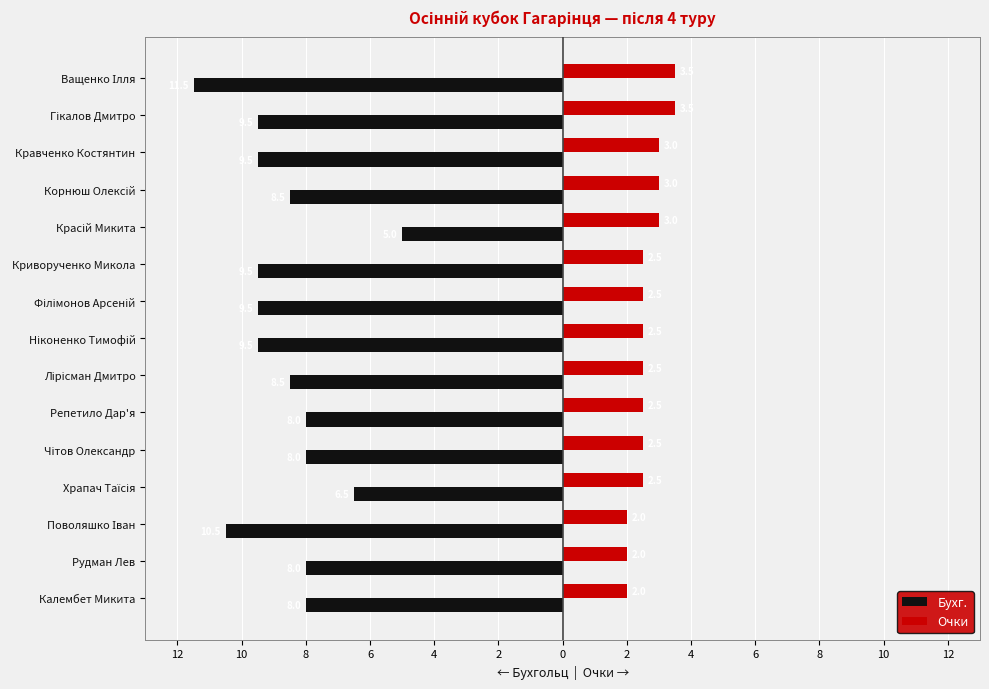

What are all the series names shown in the legend?

Бухг., Очки